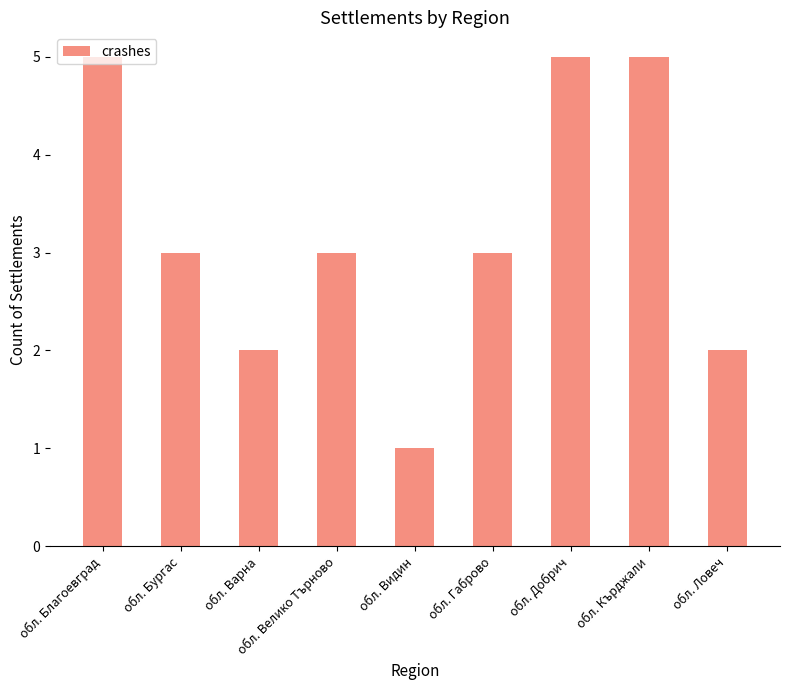

True or false: the data shows 5 at обл. Кърджали.

True